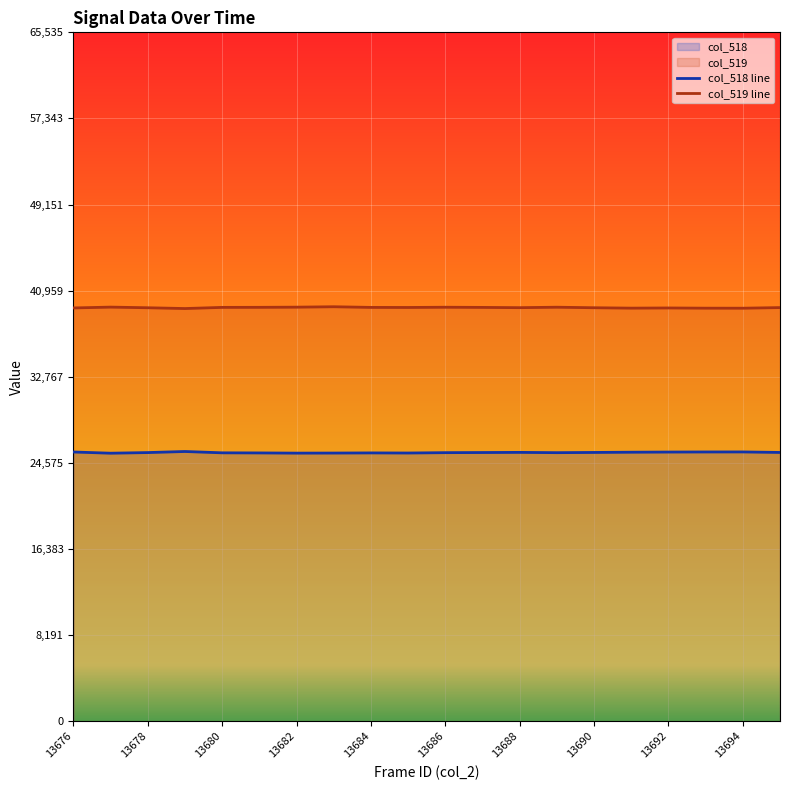

True or false: col_519 and col_518 intersect in this chart.

False